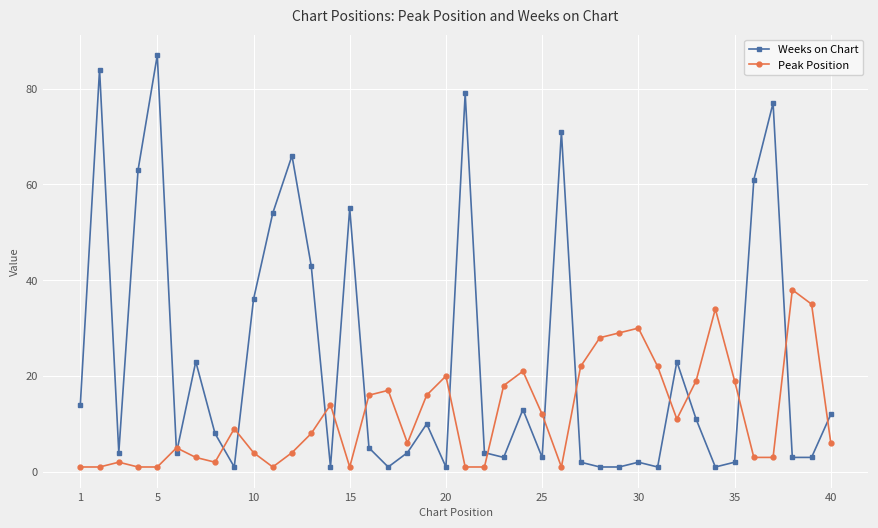

Which series has the largest total across all categories?

Weeks on Chart